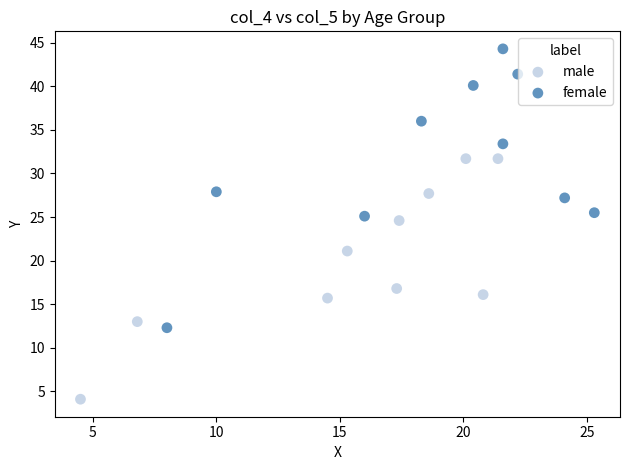

What are all the series names shown in the legend?

male, female